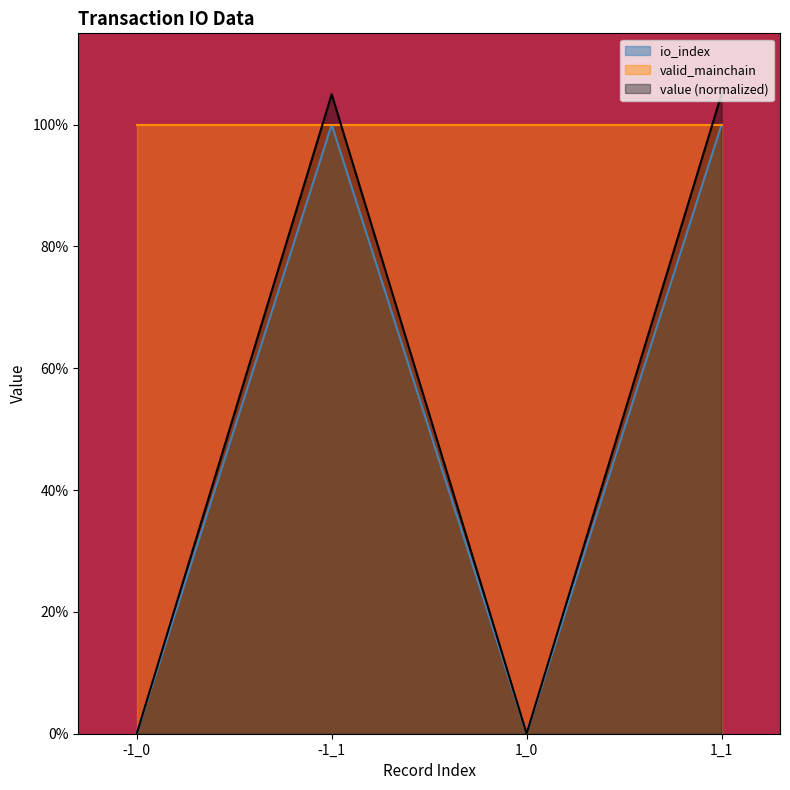

Count the number of categories in the chart.

4